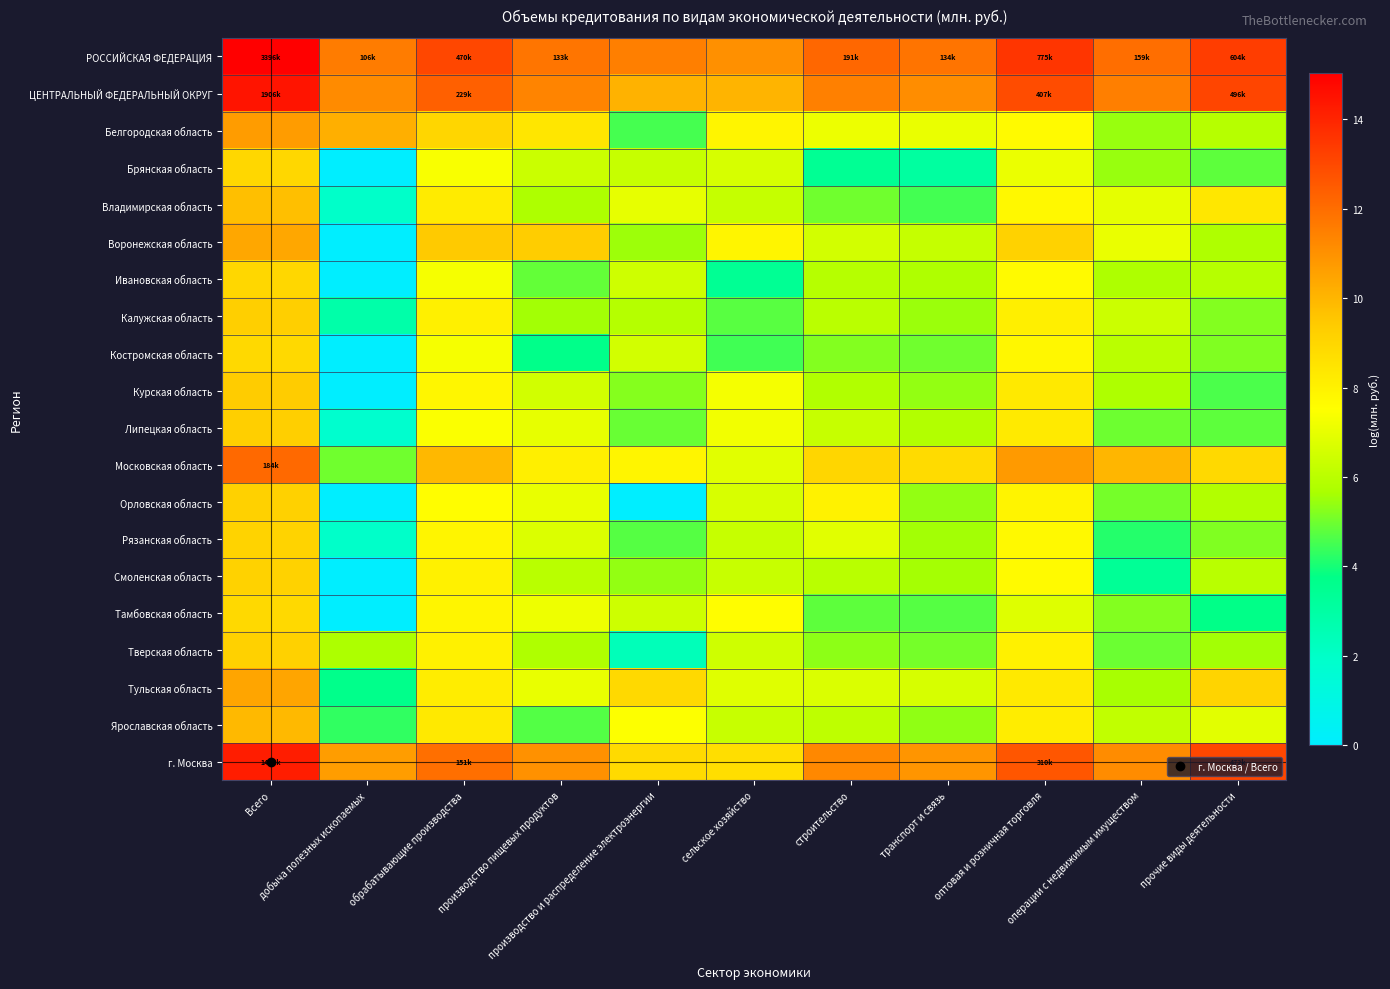

Reading left to right, list all the values displayed in this chart.

РОССИЙСКАЯ ФЕДЕРАЦИЯ: Всего=15.0	добыча полезных ископаемых=11.6	обрабатывающие производства=13.1	производство пищевых продуктов=11.8	производство и распределение электроэнергии=11.5	сельское хозяйство=11.0	строительство=12.2	транспорт и связь=11.8	оптовая и розничная торговля=13.6	операции с недвижимым имуществом=12.0	прочие виды деятельности=13.3
ЦЕНТРАЛЬНЫЙ ФЕДЕРАЛЬНЫЙ ОКРУГ: Всего=14.5	добыча полезных ископаемых=11.2	обрабатывающие производства=12.3	производство пищевых продуктов=11.4	производство и распределение электроэнергии=10.1	сельское хозяйство=10.0	строительство=11.5	транспорт и связь=11.1	оптовая и розничная торговля=12.9	операции с недвижимым имуществом=11.5	прочие виды деятельности=13.1
Белгородская область: Всего=10.7	добыча полезных ископаемых=10.2	обрабатывающие производства=9.0	производство пищевых продуктов=8.4	производство и распределение электроэнергии=4.5	сельское хозяйство=7.8	строительство=7.1	транспорт и связь=7.1	оптовая и розничная торговля=7.7	операции с недвижимым имуществом=5.5	прочие виды деятельности=5.9
Брянская область: Всего=9.0	добыча полезных ископаемых=0.0	обрабатывающие производства=7.4	производство пищевых продуктов=6.4	производство и распределение электроэнергии=6.3	сельское хозяйство=6.6	строительство=3.4	транспорт и связь=3.1	оптовая и розничная торговля=7.1	операции с недвижимым имуществом=5.5	прочие виды деятельности=4.8
Владимирская область: Всего=9.7	добыча полезных ископаемых=1.9	обрабатывающие производства=8.2	производство пищевых продуктов=5.7	производство и распределение электроэнергии=7.0	сельское хозяйство=6.2	строительство=5.0	транспорт и связь=4.5	оптовая и розничная торговля=7.8	операции с недвижимым имуществом=6.9	прочие виды деятельности=8.4
Воронежская область: Всего=10.4	добыча полезных ископаемых=0.0	обрабатывающие производства=9.4	производство пищевых продуктов=9.3	производство и распределение электроэнергии=5.5	сельское хозяйство=7.9	строительство=6.5	транспорт и связь=6.3	оптовая и розничная торговля=9.1	операции с недвижимым имуществом=7.0	прочие виды деятельности=5.8
Ивановская область: Всего=9.0	добыча полезных ископаемых=0.0	обрабатывающие производства=7.3	производство пищевых продуктов=4.9	производство и распределение электроэнергии=6.4	сельское хозяйство=3.4	строительство=5.9	транспорт и связь=5.8	оптовая и розничная торговля=7.7	операции с недвижимым имуществом=5.8	прочие виды деятельности=5.9
Калужская область: Всего=9.3	добыча полезных ископаемых=2.8	обрабатывающие производства=8.0	производство пищевых продуктов=5.6	производство и распределение электроэнергии=5.9	сельское хозяйство=4.7	строительство=6.0	транспорт и связь=5.5	оптовая и розничная торговля=8.1	операции с недвижимым имуществом=6.4	прочие виды деятельности=5.2
Костромская область: Всего=8.9	добыча полезных ископаемых=0.0	обрабатывающие производства=7.3	производство пищевых продуктов=3.7	производство и распределение электроэнергии=6.5	сельское хозяйство=4.5	строительство=5.2	транспорт и связь=5.0	оптовая и розничная торговля=7.8	операции с недвижимым имуществом=6.0	прочие виды деятельности=5.2
Курская область: Всего=9.4	добыча полезных ископаемых=0.0	обрабатывающие производства=7.8	производство пищевых продуктов=6.5	производство и распределение электроэнергии=5.2	сельское хозяйство=7.3	строительство=5.8	транспорт и связь=5.4	оптовая и розничная торговля=8.3	операции с недвижимым имуществом=5.7	прочие виды деятельности=4.6
Липецкая область: Всего=9.3	добыча полезных ископаемых=1.8	обрабатывающие производства=7.5	производство пищевых продуктов=7.0	производство и распределение электроэнергии=4.9	сельское хозяйство=7.3	строительство=6.3	транспорт и связь=5.8	оптовая и розничная торговля=8.3	операции с недвижимым имуществом=5.0	прочие виды деятельности=4.8
Московская область: Всего=12.1	добыча полезных ископаемых=5.0	обрабатывающие производства=9.9	производство пищевых продуктов=8.1	производство и распределение электроэнергии=7.9	сельское хозяйство=6.9	строительство=9.0	транспорт и связь=8.8	оптовая и розничная торговля=10.8	операции с недвижимым имуществом=10.0	прочие виды деятельности=8.9
Орловская область: Всего=9.2	добыча полезных ископаемых=0.0	обрабатывающие производства=7.6	производство пищевых продуктов=7.0	производство и распределение электроэнергии=0.0	сельское хозяйство=6.6	строительство=8.0	транспорт и связь=5.4	оптовая и розничная торговля=7.9	операции с недвижимым имуществом=5.1	прочие виды деятельности=5.8
Рязанская область: Всего=9.1	добыча полезных ископаемых=1.9	обрабатывающие производства=7.9	производство пищевых продуктов=6.7	производство и распределение электроэнергии=4.7	сельское хозяйство=6.3	строительство=6.9	транспорт и связь=5.6	оптовая и розничная торговля=7.7	операции с недвижимым имуществом=4.1	прочие виды деятельности=5.2
Смоленская область: Всего=9.1	добыча полезных ископаемых=0.0	обрабатывающие производства=8.0	производство пищевых продуктов=6.0	производство и распределение электроэнергии=5.4	сельское хозяйство=6.3	строительство=6.0	транспорт и связь=5.6	оптовая и розничная торговля=7.7	операции с недвижимым имуществом=3.4	прочие виды деятельности=6.0
Тамбовская область: Всего=8.9	добыча полезных ископаемых=0.0	обрабатывающие производства=7.9	производство пищевых продуктов=7.2	производство и распределение электроэнергии=6.4	сельское хозяйство=7.6	строительство=4.8	транспорт и связь=4.7	оптовая и розничная торговля=6.8	операции с недвижимым имуществом=5.2	прочие виды деятельности=3.7
Тверская область: Всего=9.2	добыча полезных ископаемых=5.7	обрабатывающие производства=8.0	производство пищевых продуктов=5.8	производство и распределение электроэнергии=2.4	сельское хозяйство=6.5	строительство=5.3	транспорт и связь=5.1	оптовая и розничная торговля=8.0	операции с недвижимым имуществом=4.9	прочие виды деятельности=5.6
Тульская область: Всего=10.5	добыча полезных ископаемых=3.7	обрабатывающие производства=8.2	производство пищевых продуктов=7.0	производство и распределение электроэнергии=8.9	сельское хозяйство=6.8	строительство=6.7	транспорт и связь=6.6	оптовая и розничная торговля=8.3	операции с недвижимым имуществом=5.6	прочие виды деятельности=9.1
Ярославская область: Всего=9.9	добыча полезных ископаемых=4.3	обрабатывающие производства=8.3	производство пищевых продуктов=4.7	производство и распределение электроэнергии=7.5	сельское хозяйство=6.3	строительство=6.1	транспорт и связь=5.4	оптовая и розничная торговля=8.1	операции с недвижимым имуществом=6.2	прочие виды деятельности=6.9
г. Москва: Всего=14.2	добыча полезных ископаемых=10.7	обрабатывающие производства=11.9	производство пищевых продуктов=11.0	производство и распределение электроэнергии=8.9	сельское хозяйство=8.7	строительство=11.3	транспорт и связь=10.9	оптовая и розничная торговля=12.6	операции с недвижимым имуществом=11.2	прочие виды деятельности=13.1